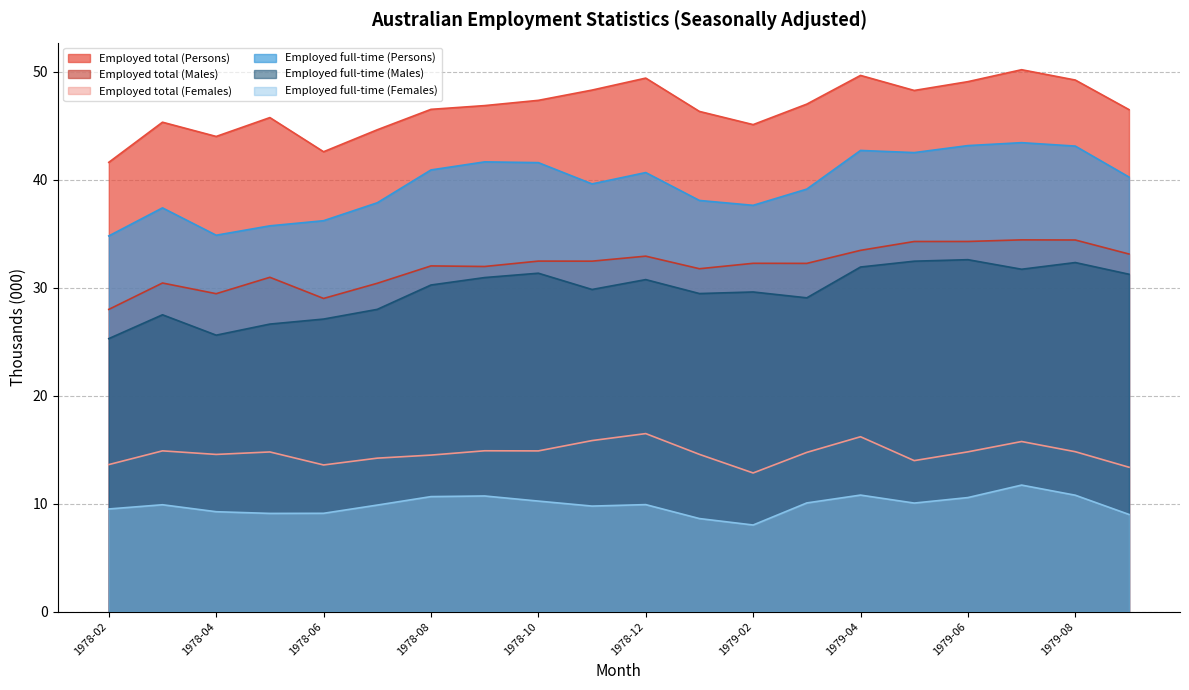

Which label corresponds to the largest value in the chart?

1979-07